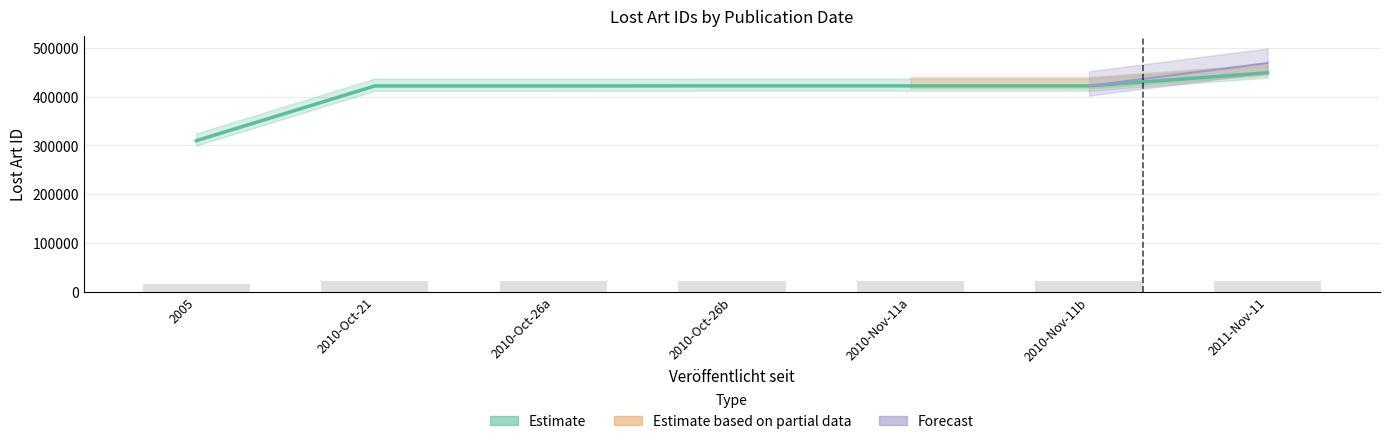

Read the value at 2010-Nov-11a, to the nearest 50.

422100